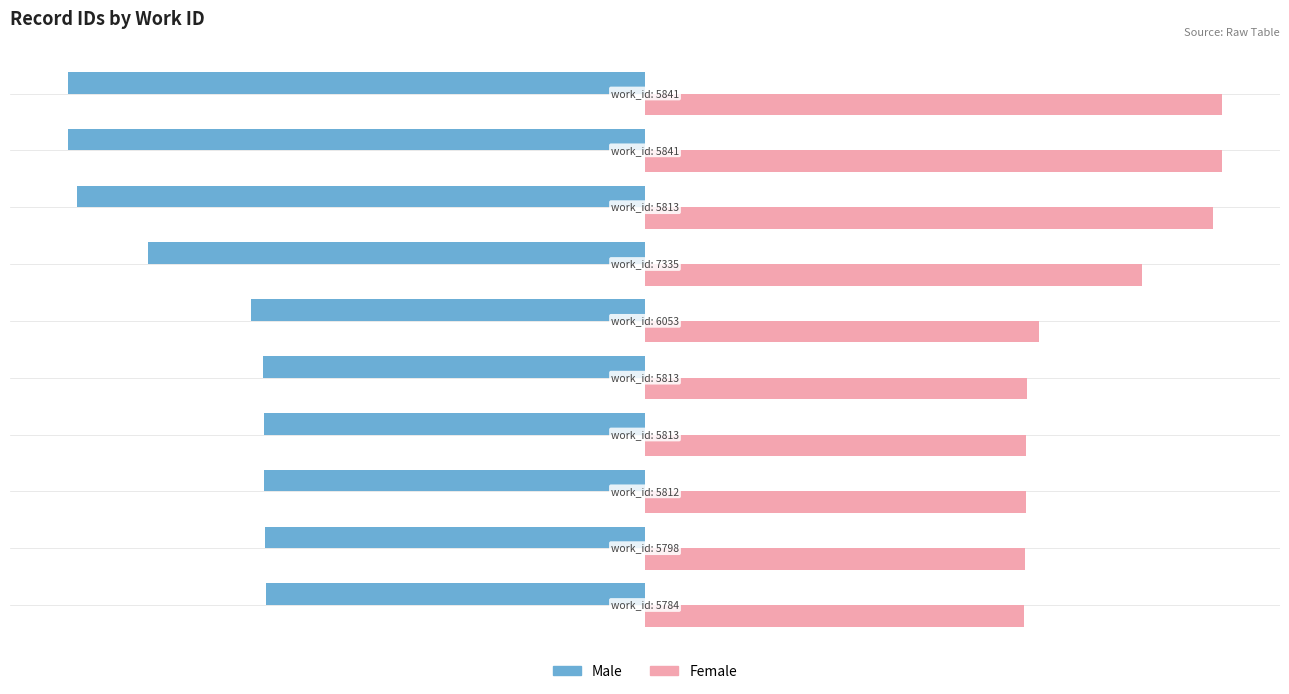

List the series in order of their peak value, lowest first.

Male, Female